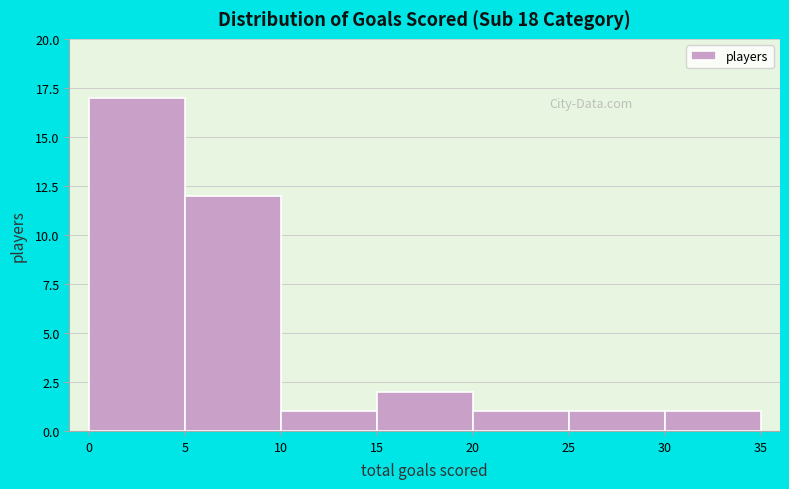

Reading left to right, list every bar in this chart as the range it spans on the x-axis followed by its height. The values are not printed on the chart, so give them approximately, as read against the axis.

0 to 5: 17
5 to 10: 12
10 to 15: 1
15 to 20: 2
20 to 25: 1
25 to 30: 1
30 to 35: 1